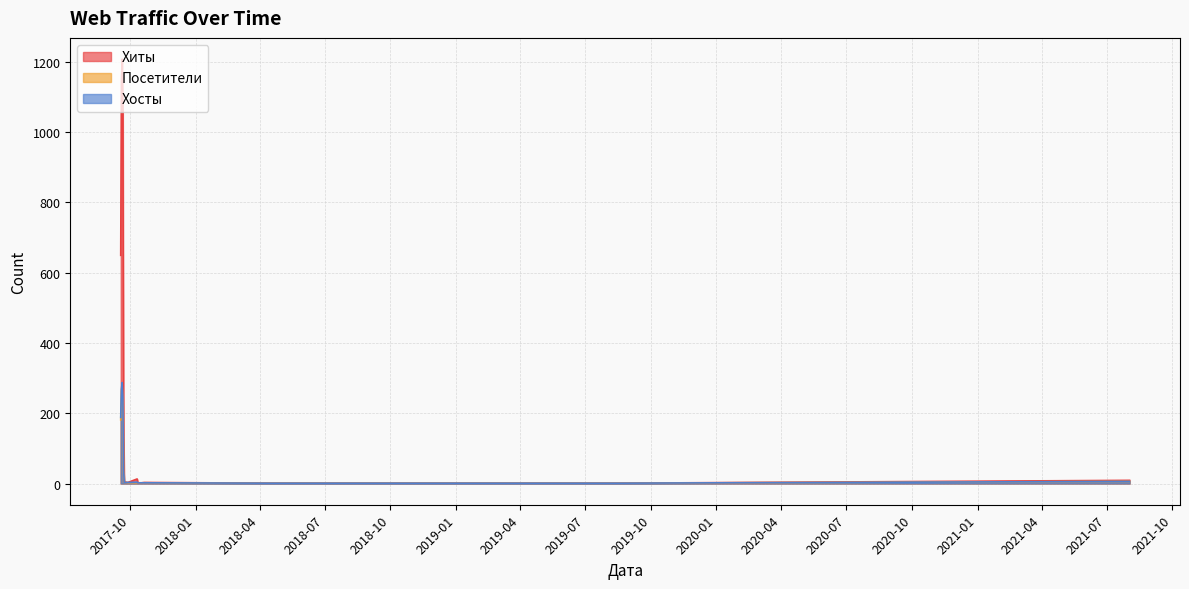

What is the total value across all series at 2017-10-21?

7